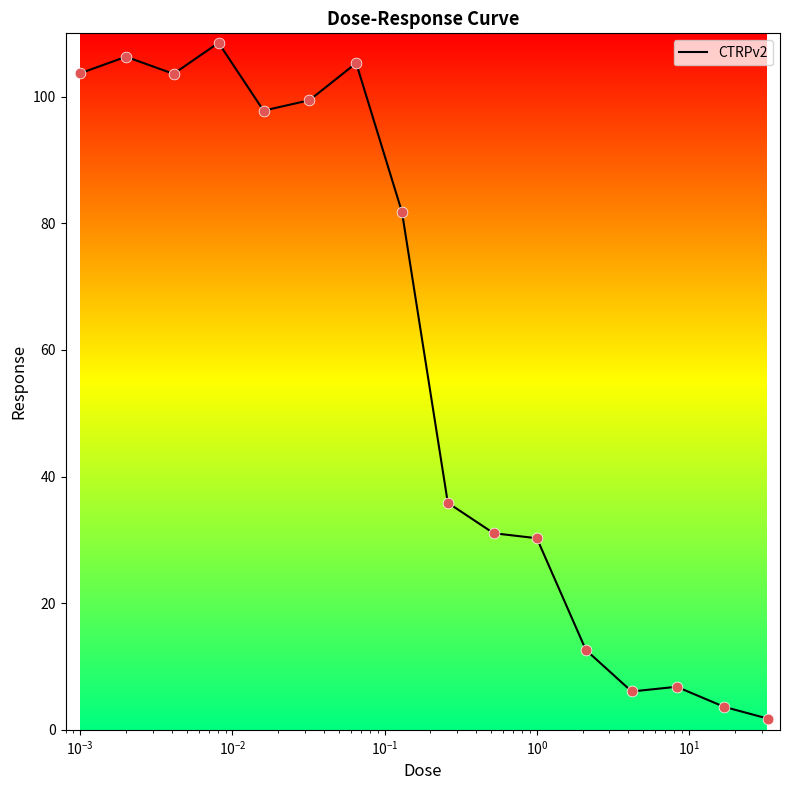

What is the difference between the maximum and minimum values?

106.7